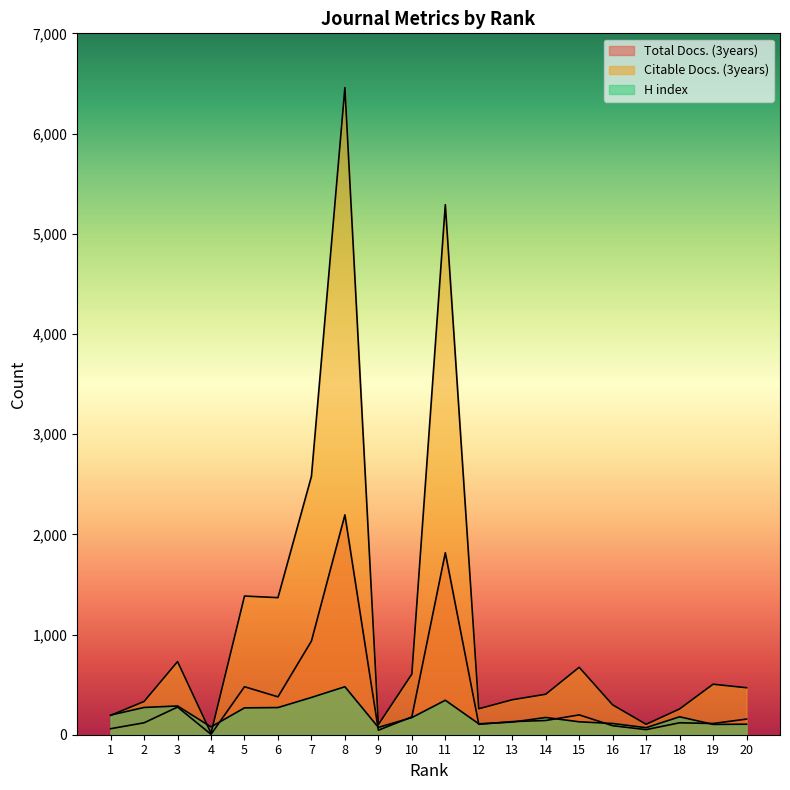

What are all the series names shown in the legend?

Total Docs. (3years), Citable Docs. (3years), H index